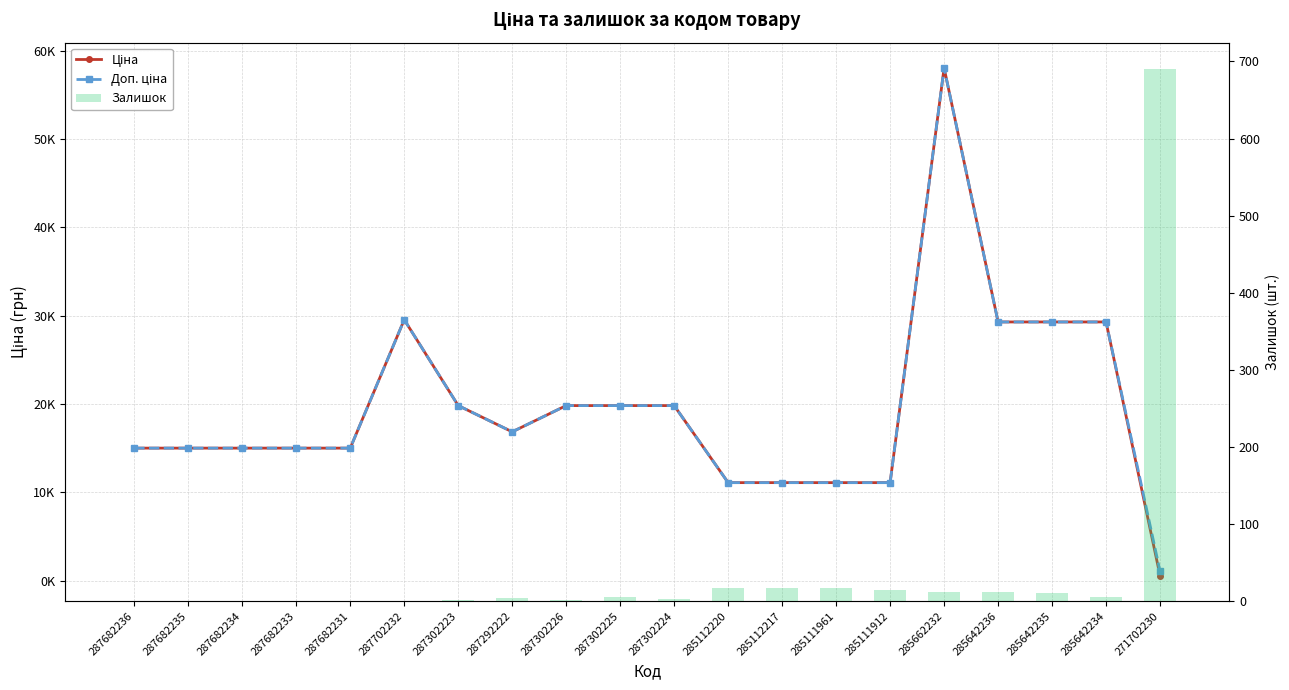

What is the label of the 6th bar from the left?

287702232